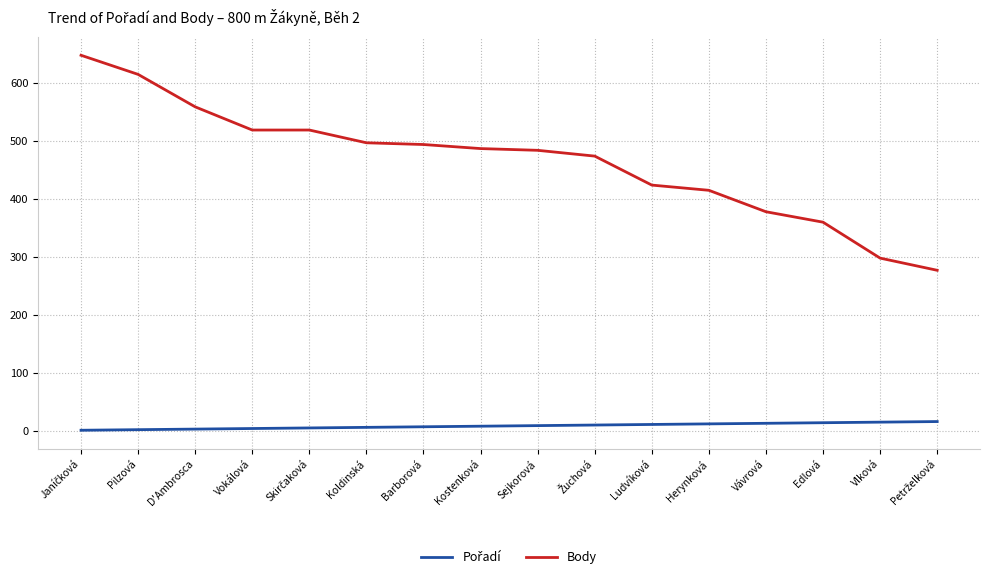

What is the average value of the Body series?

466